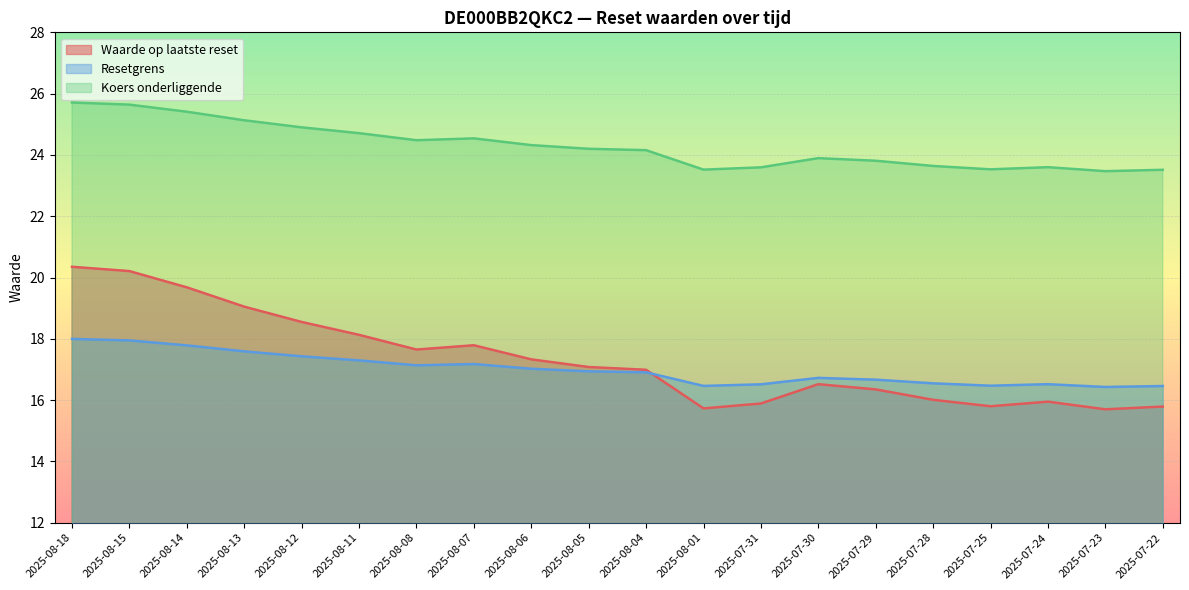

Does the chart display data point markers on the line(s)?

No